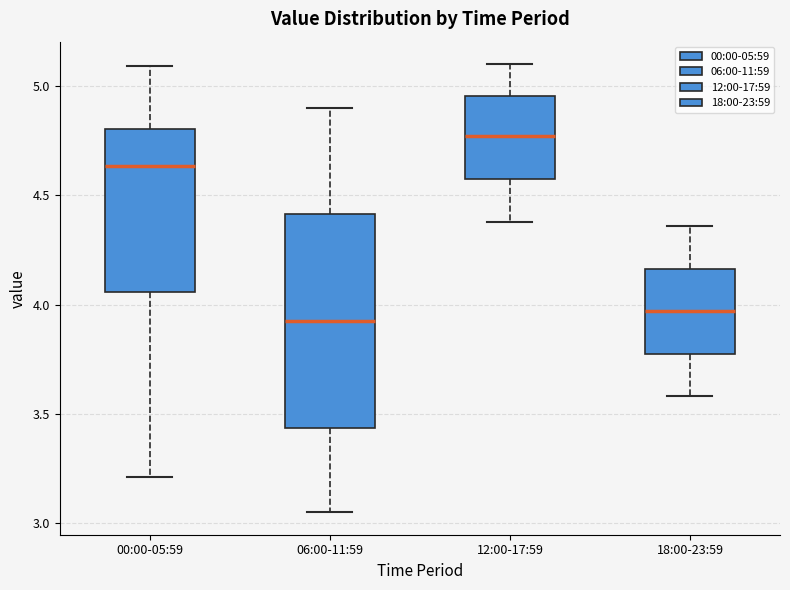

Reading left to right, read every box against the y-axis: the position of its median line, the range the box covers, and the ends of its whiskers. The values are not printed on the chart, so give them approximately, as read against the axis.

00:00-05:59: median 4.65, box 4.05 to 4.80, whiskers 3.20 to 5.10
06:00-11:59: median 3.95, box 3.45 to 4.40, whiskers 3.05 to 4.90
12:00-17:59: median 4.75, box 4.60 to 4.95, whiskers 4.40 to 5.10
18:00-23:59: median 3.95, box 3.80 to 4.15, whiskers 3.60 to 4.35